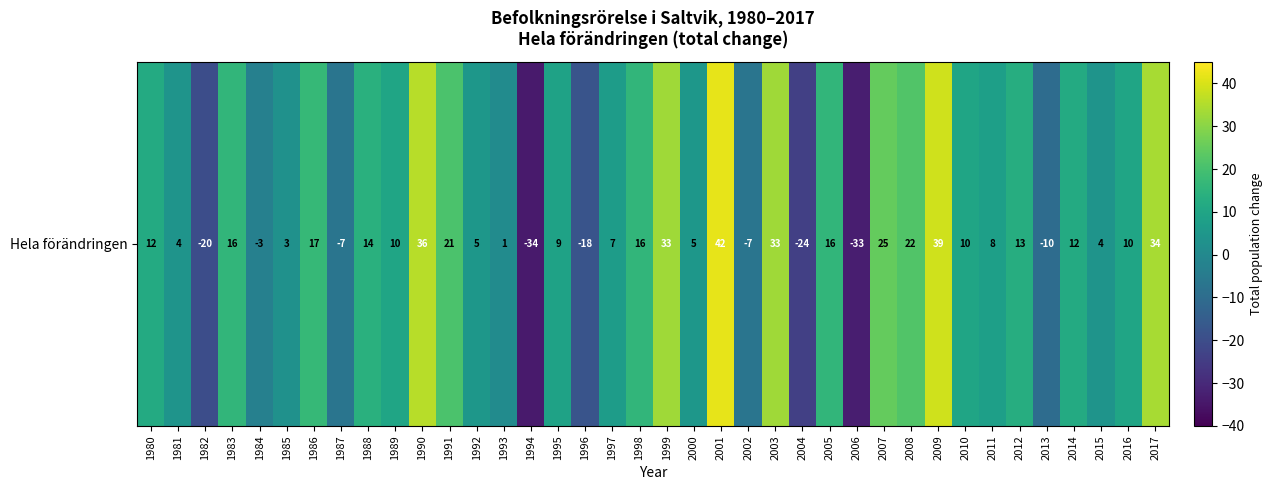

What is the difference between the maximum and second lowest values?

75